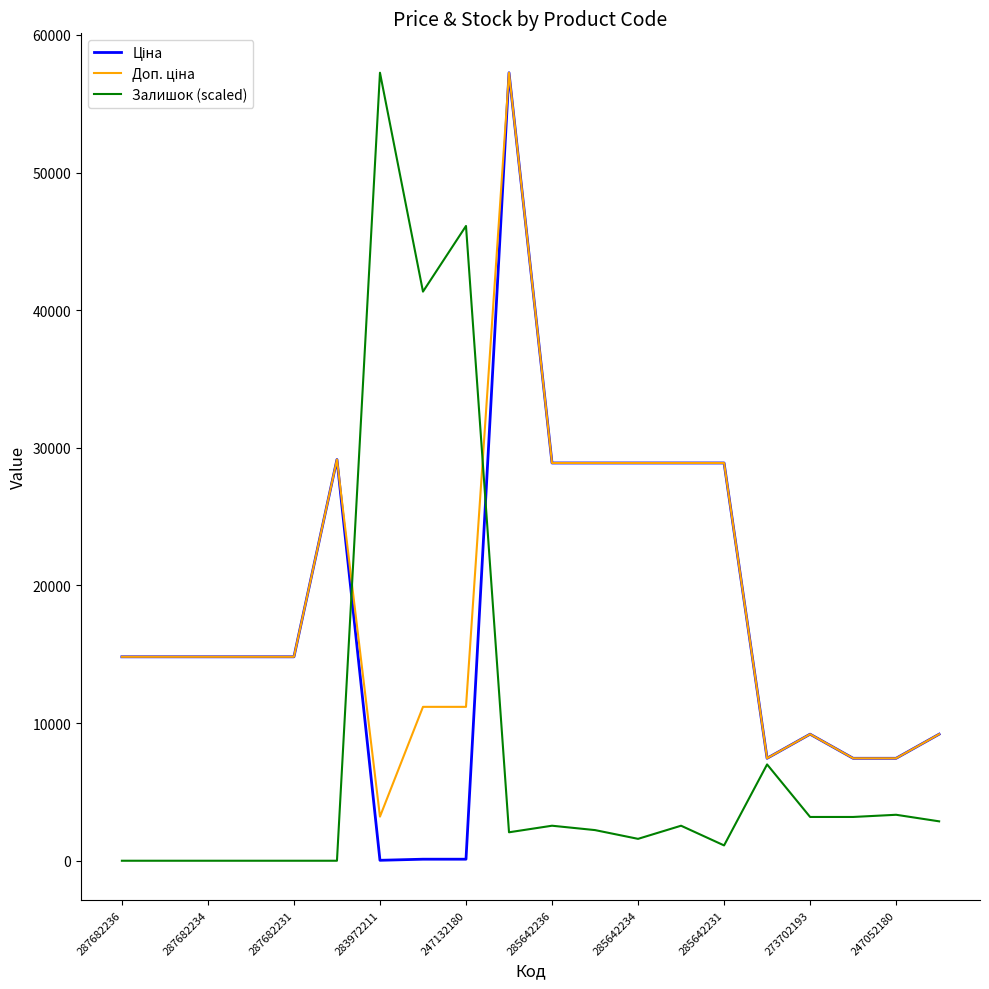

What is the difference between the maximum and minimum values in the Залишок (scaled) series?

57258.0